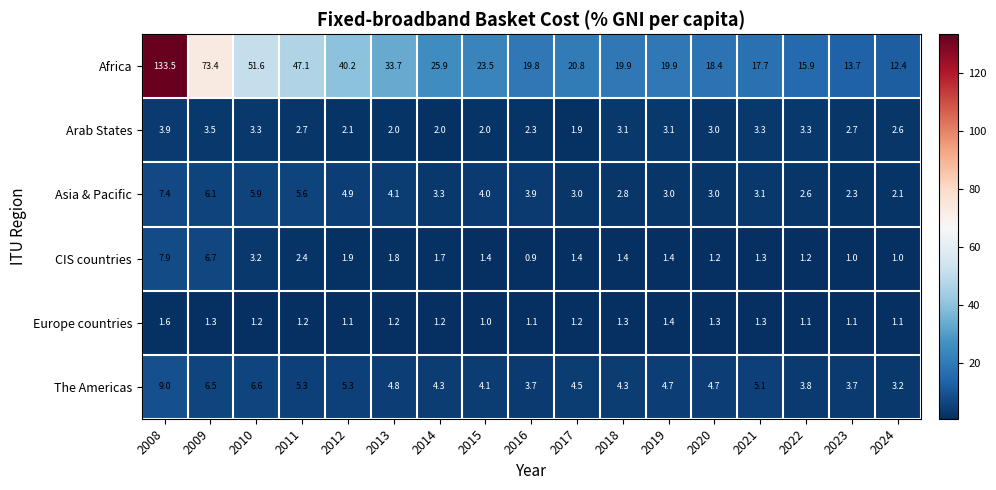

List the series in order of their peak value, lowest first.

Europe countries, Arab States, Asia & Pacific, CIS countries, The Americas, Africa